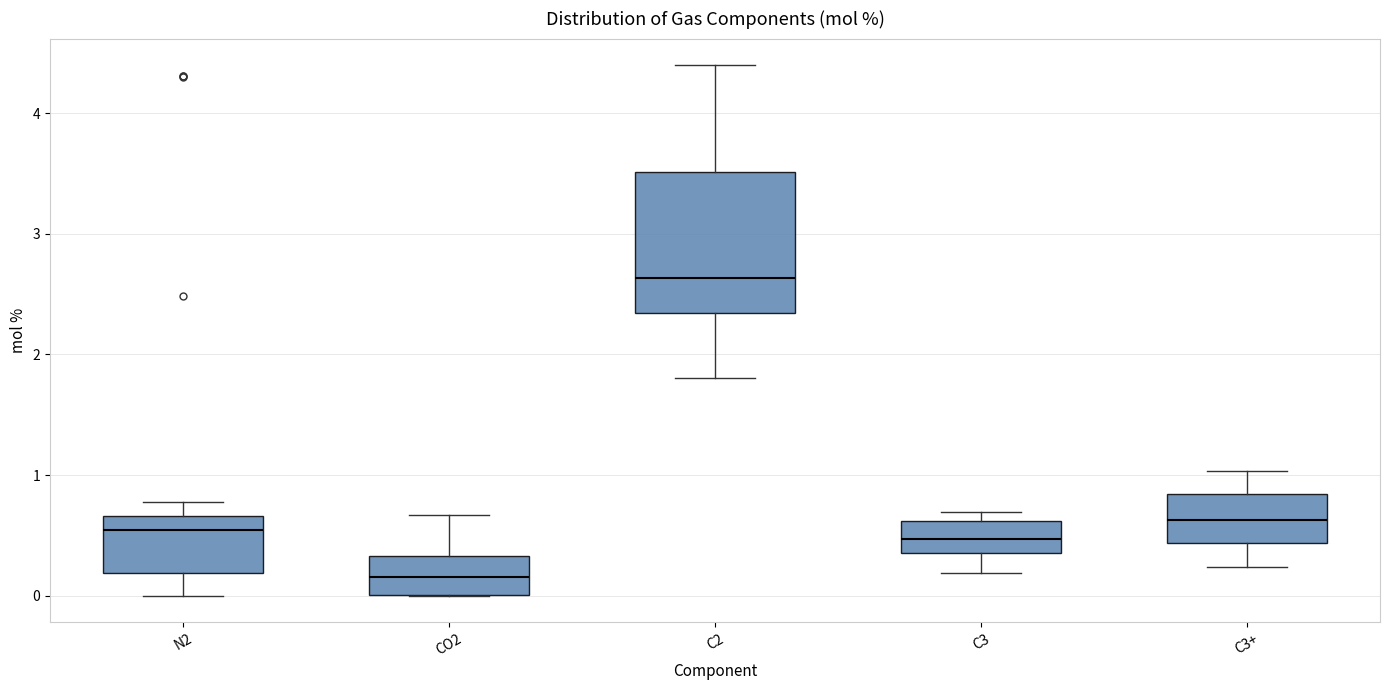

Reading left to right, read every box against the y-axis: the position of its median line, the range the box covers, and the ends of its whiskers. The values are not printed on the chart, so give them approximately, as read against the axis.

N2: median 0.5, box 0.2 to 0.7, whiskers 0.0 to 0.8
CO2: median 0.2, box 0.0 to 0.3, whiskers 0.0 to 0.7
C2: median 2.6, box 2.3 to 3.5, whiskers 1.8 to 4.4
C3: median 0.5, box 0.4 to 0.6, whiskers 0.2 to 0.7
C3+: median 0.6, box 0.4 to 0.8, whiskers 0.2 to 1.0